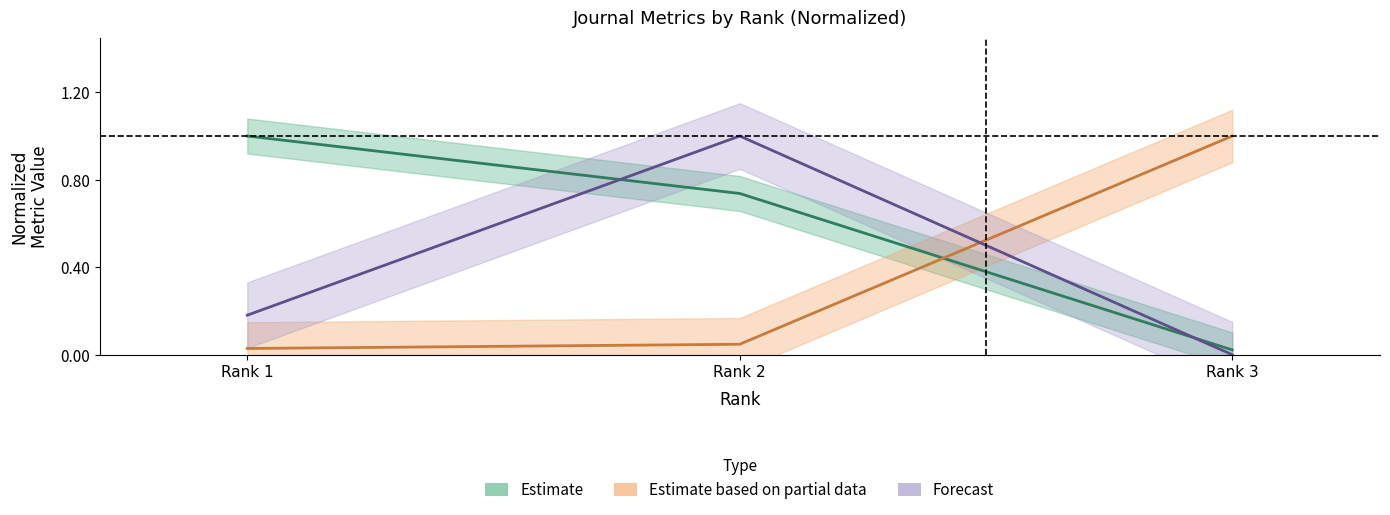

Rank the categories by Total Cites (3years) value from highest to lowest.

Rank 2, Rank 1, Rank 3